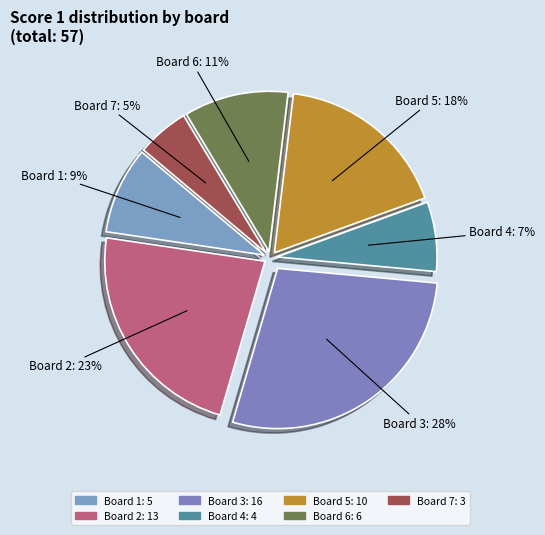

How many slices are in this pie chart?

7